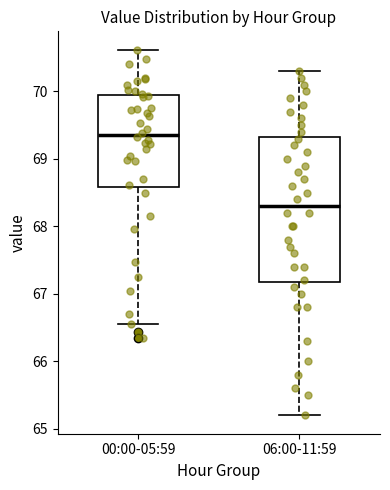

Which box is the tallest, from its lower edge to its upper edge?

06:00-11:59